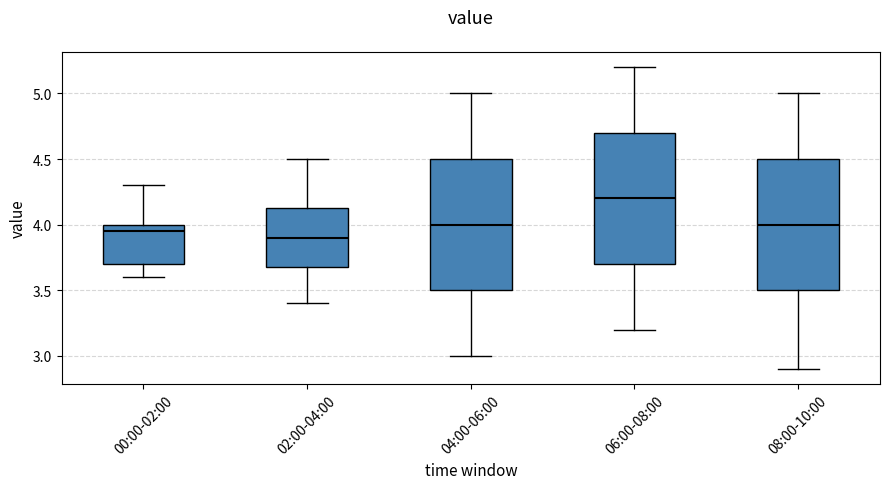

Where does the upper whisker of the box for 02:00-04:00 end on the y-axis? The values are not printed on the chart, so give them approximately, as read against the axis.

4.50